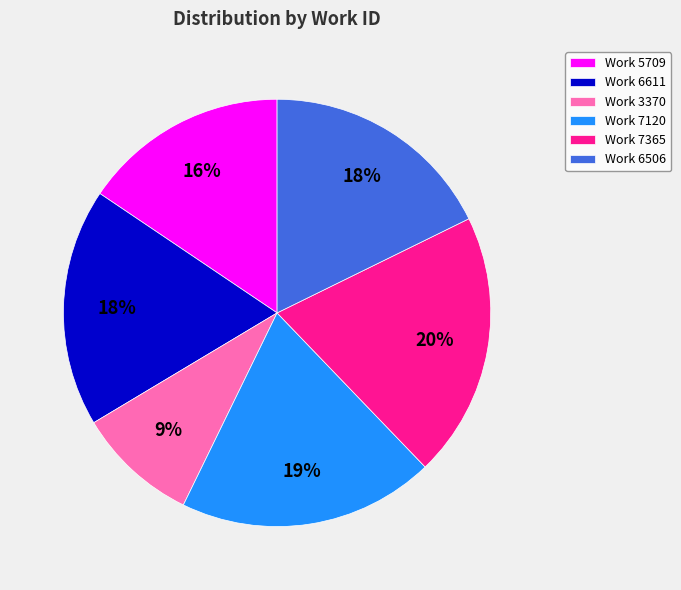

Count the number of slices in the pie.

6